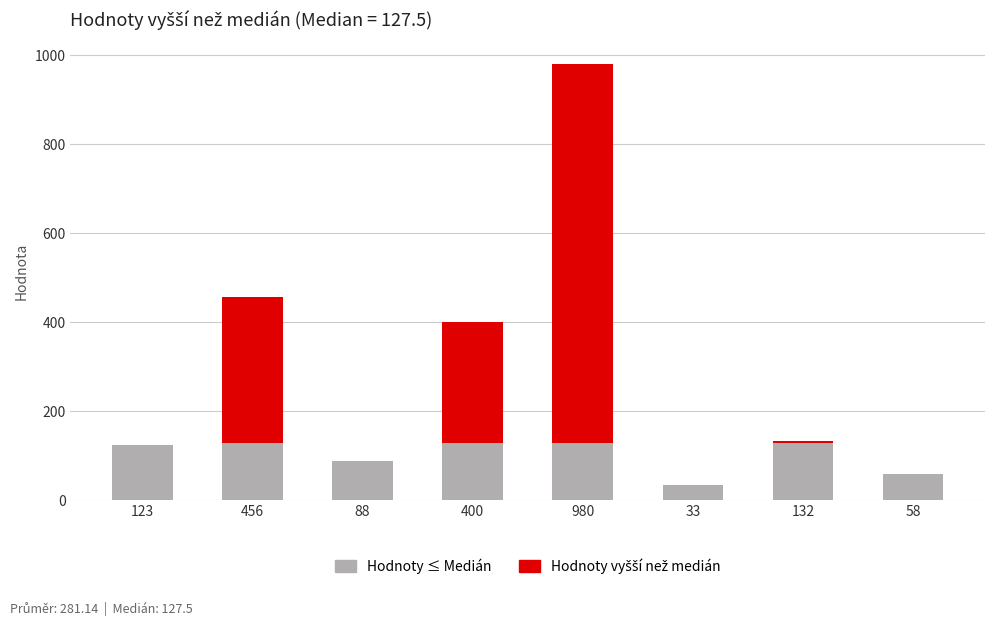

The Hodnoty ≤ Medián series shows 58.0 at 400. True or false?

False